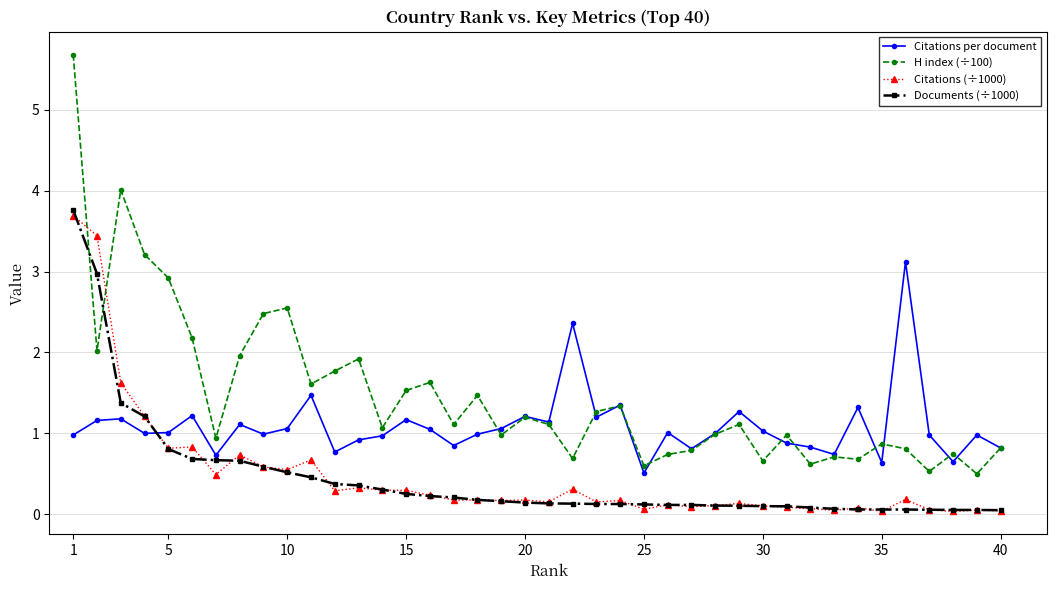

What is the lowest value of the H index (÷100) series?

0.5